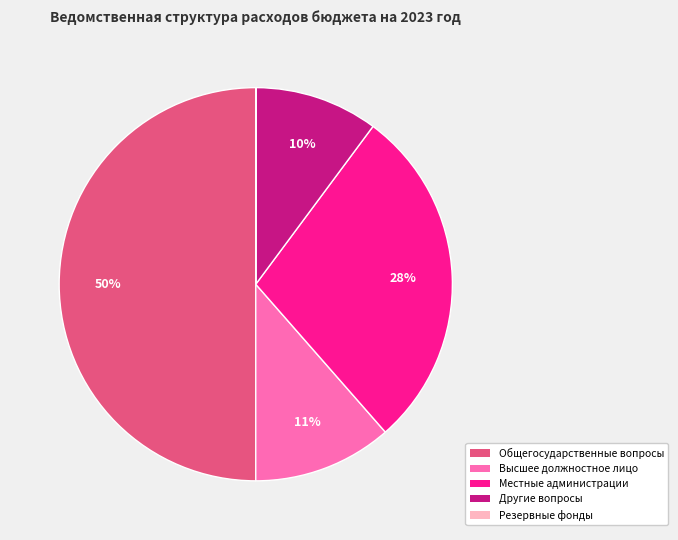

To the nearest percent, what is the average slice percentage?

20%